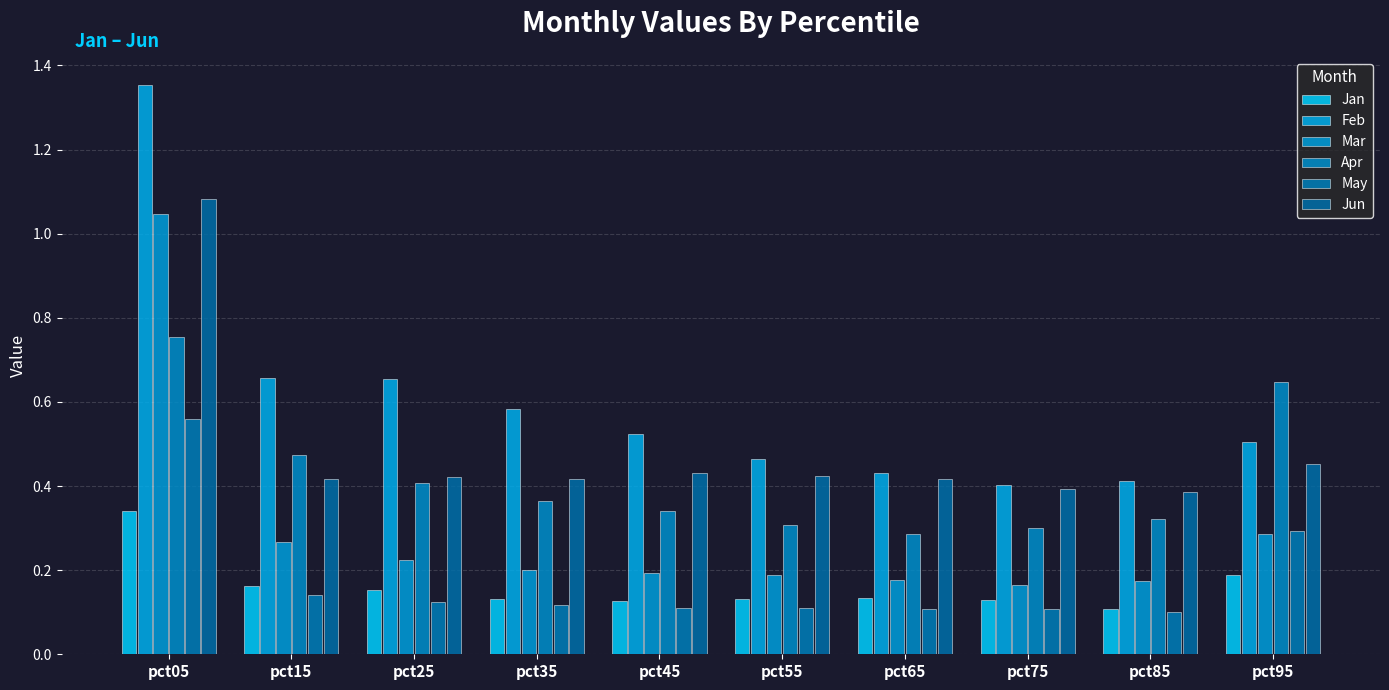

At which category is the sum across all series the highest?

pct05